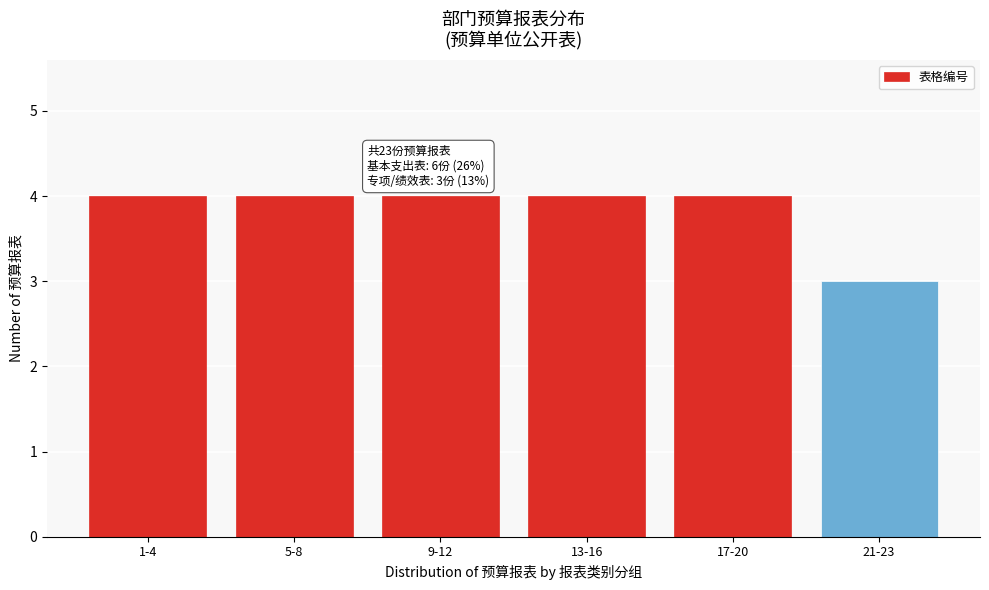

Reading left to right, what are all the values shown in this chart?

1-4=4	5-8=4	9-12=4	13-16=4	17-20=4	21-23=3